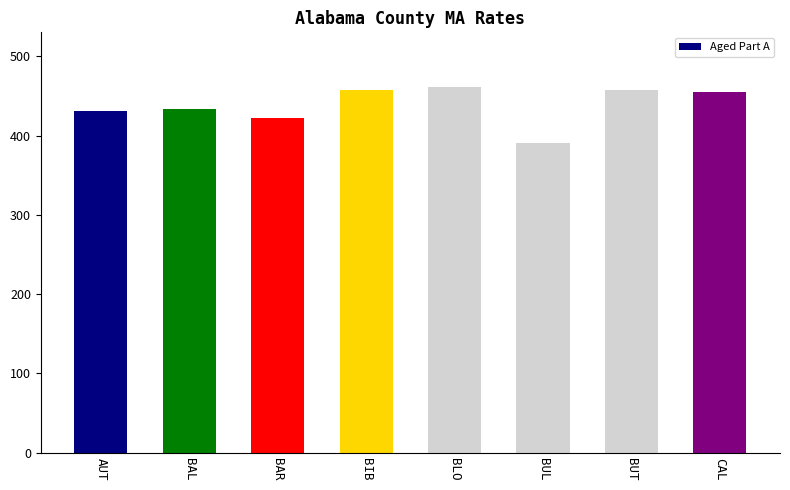

What is the smallest value displayed?

391.0